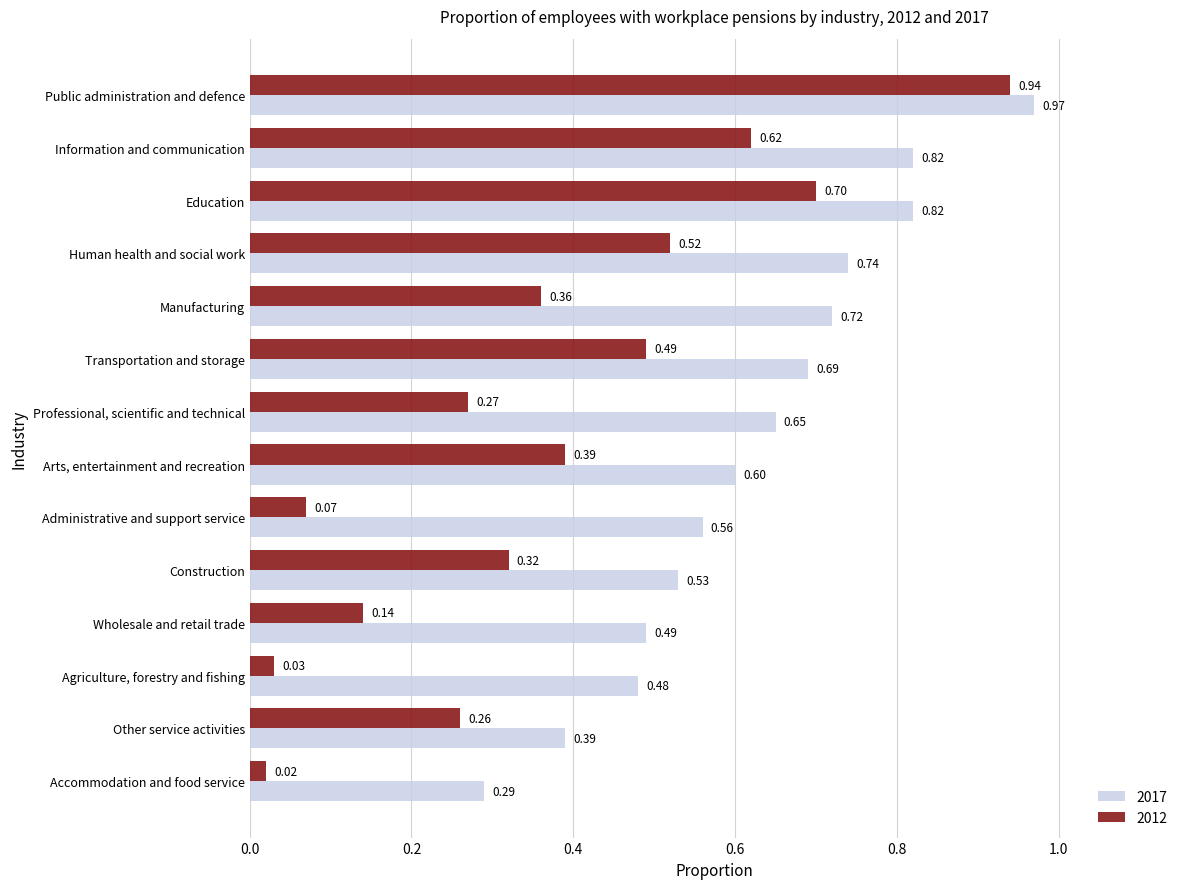

The 2017 series shows 1.3 at Public administration and defence. True or false?

False